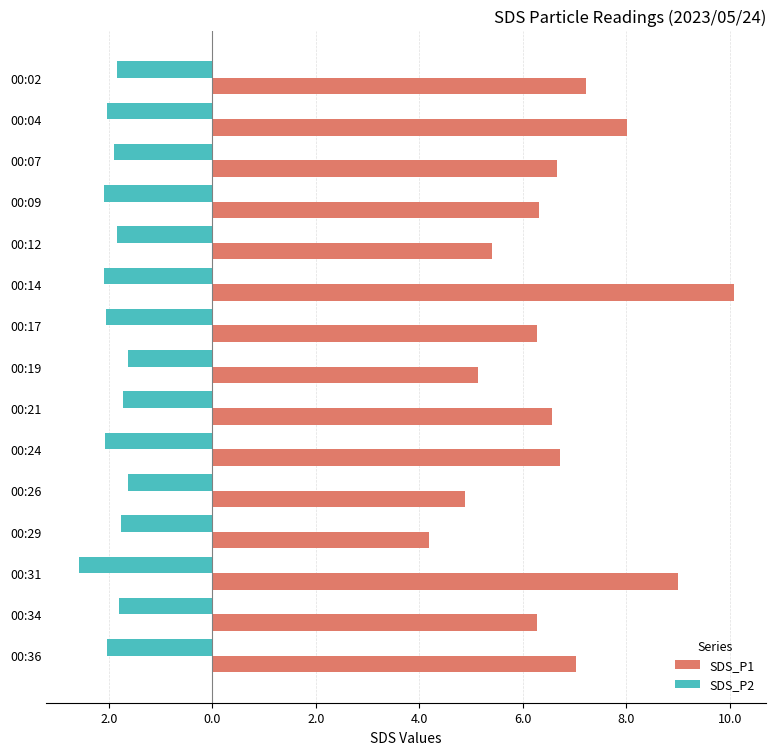

What are all the series names shown in the legend?

SDS_P1, SDS_P2